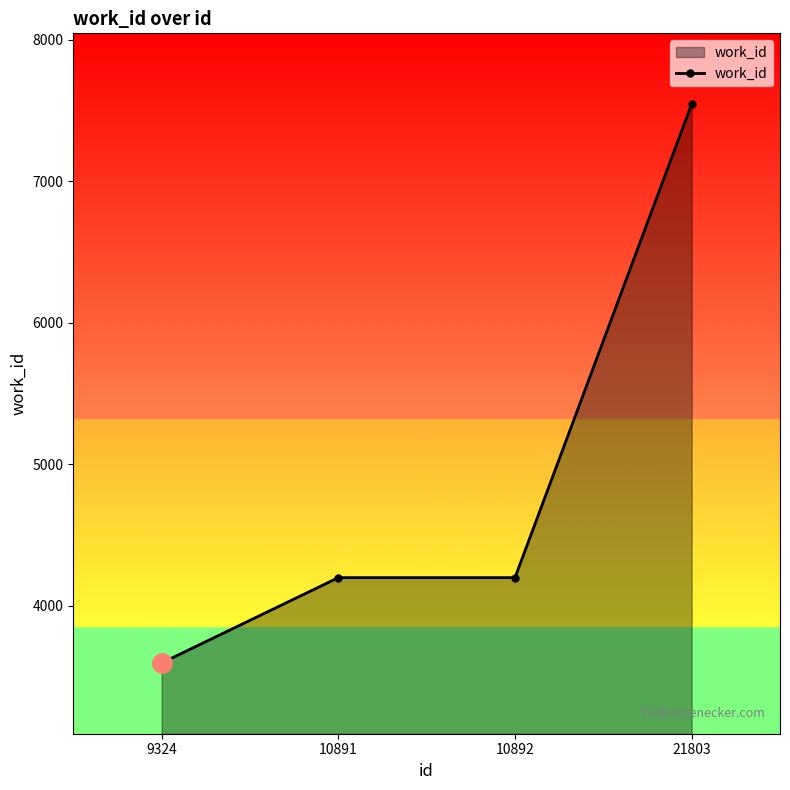

What value does the data have at 21803?

7547